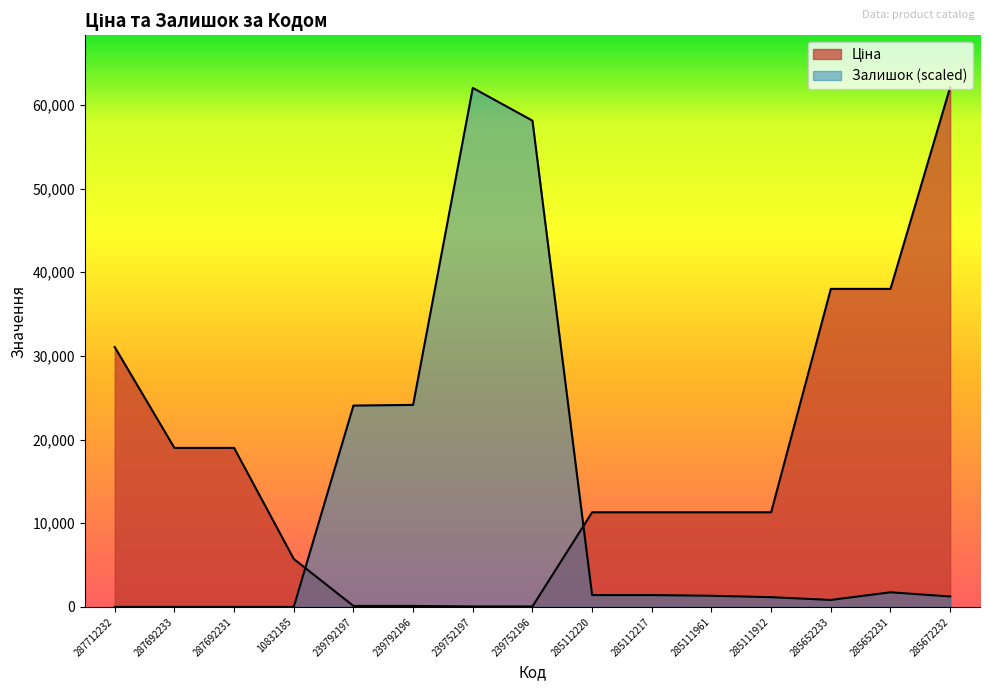

How many data points does each series have?

15